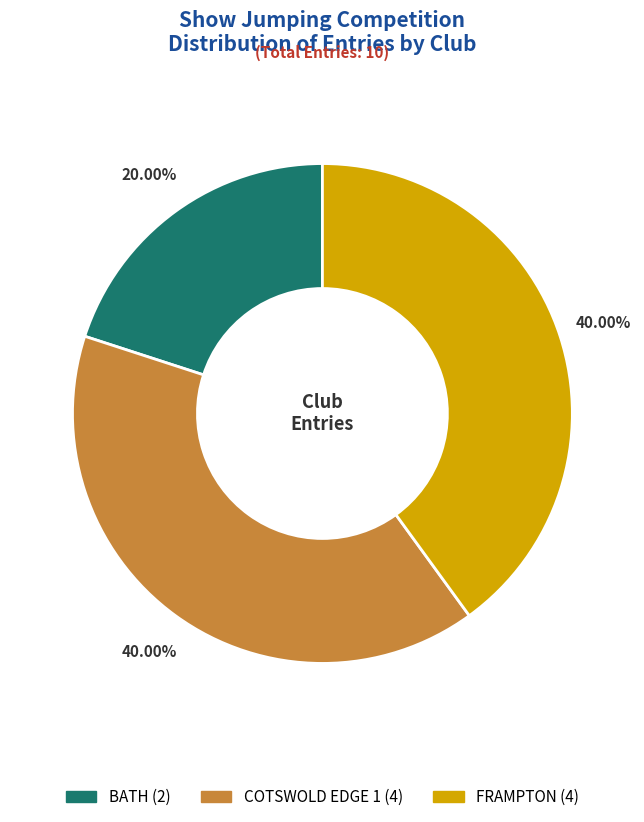

Is BATH the majority of the pie?

No